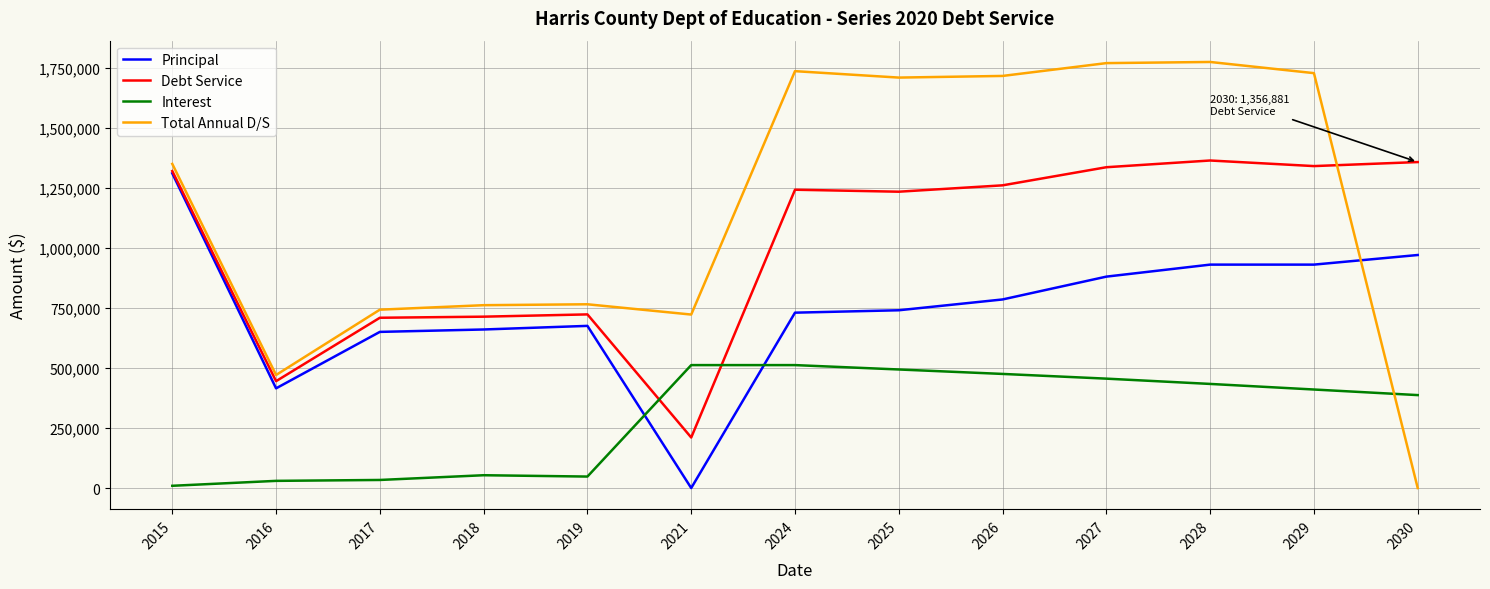

What is the difference between the highest and lowest values at 2018?

707796.0